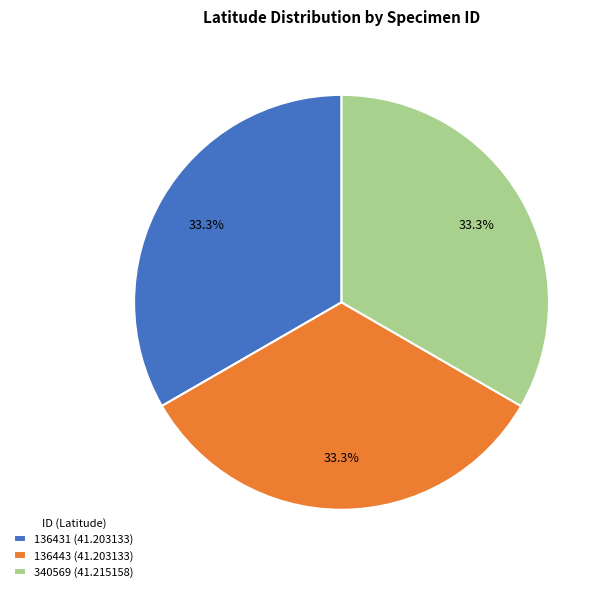

Does any single category account for the majority?

No